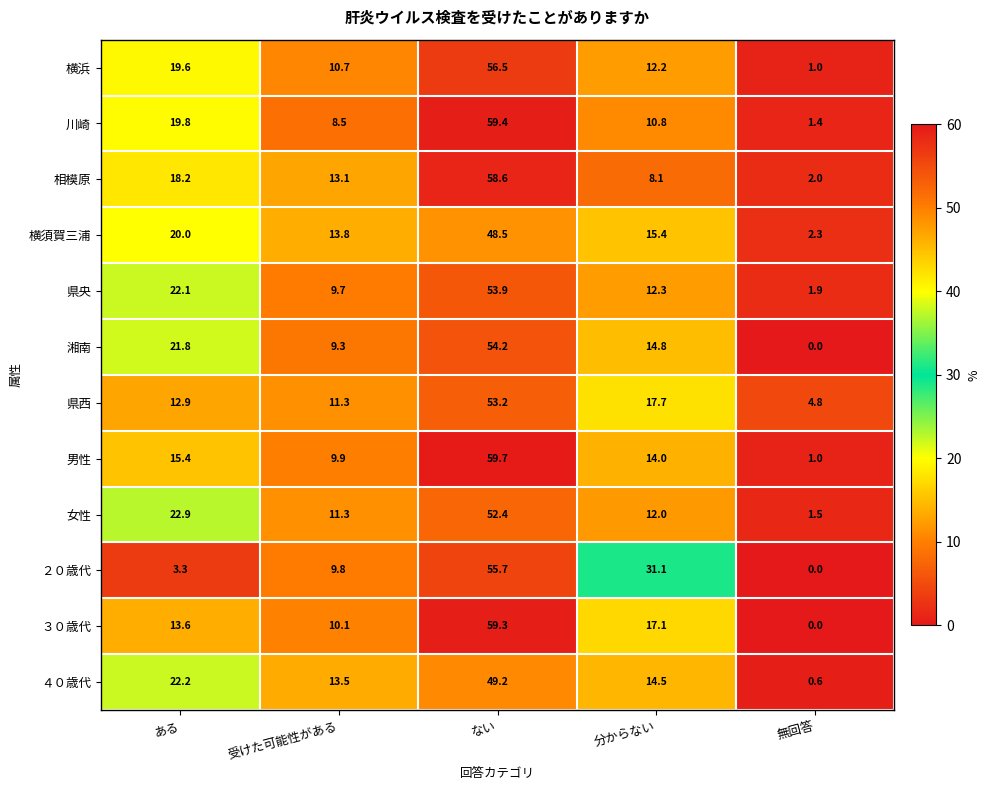

What is the total value across all series at ない?

660.6